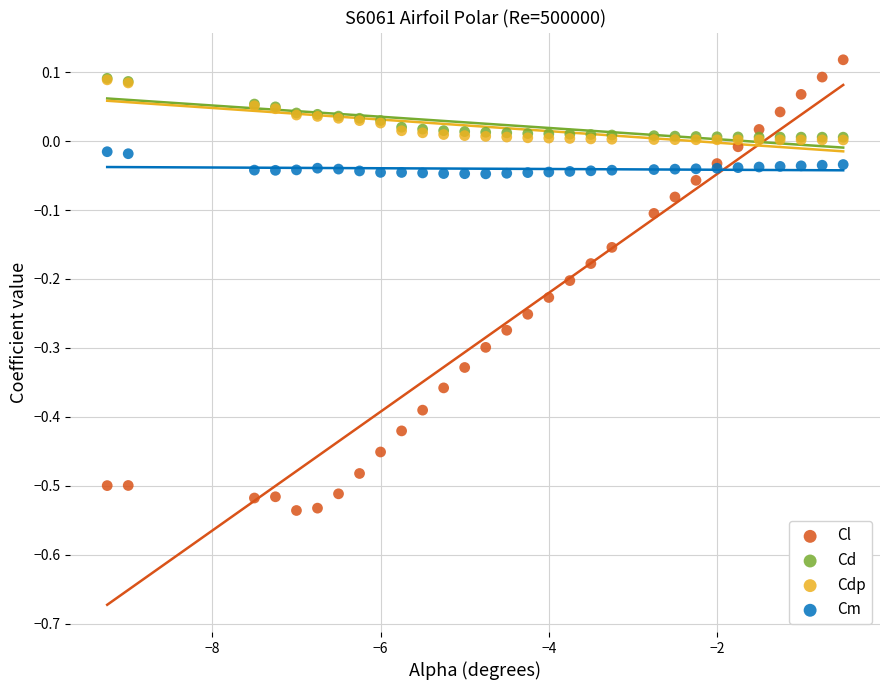

Which series contains the lowest Y value?

Cl